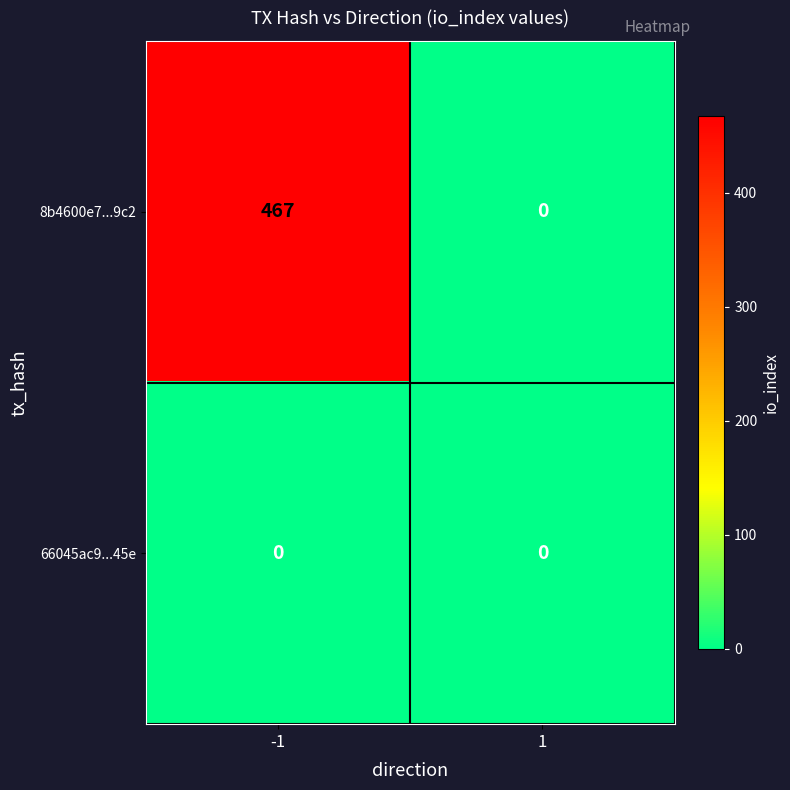

Which series has the largest total across all categories?

8b4600e7...9c2